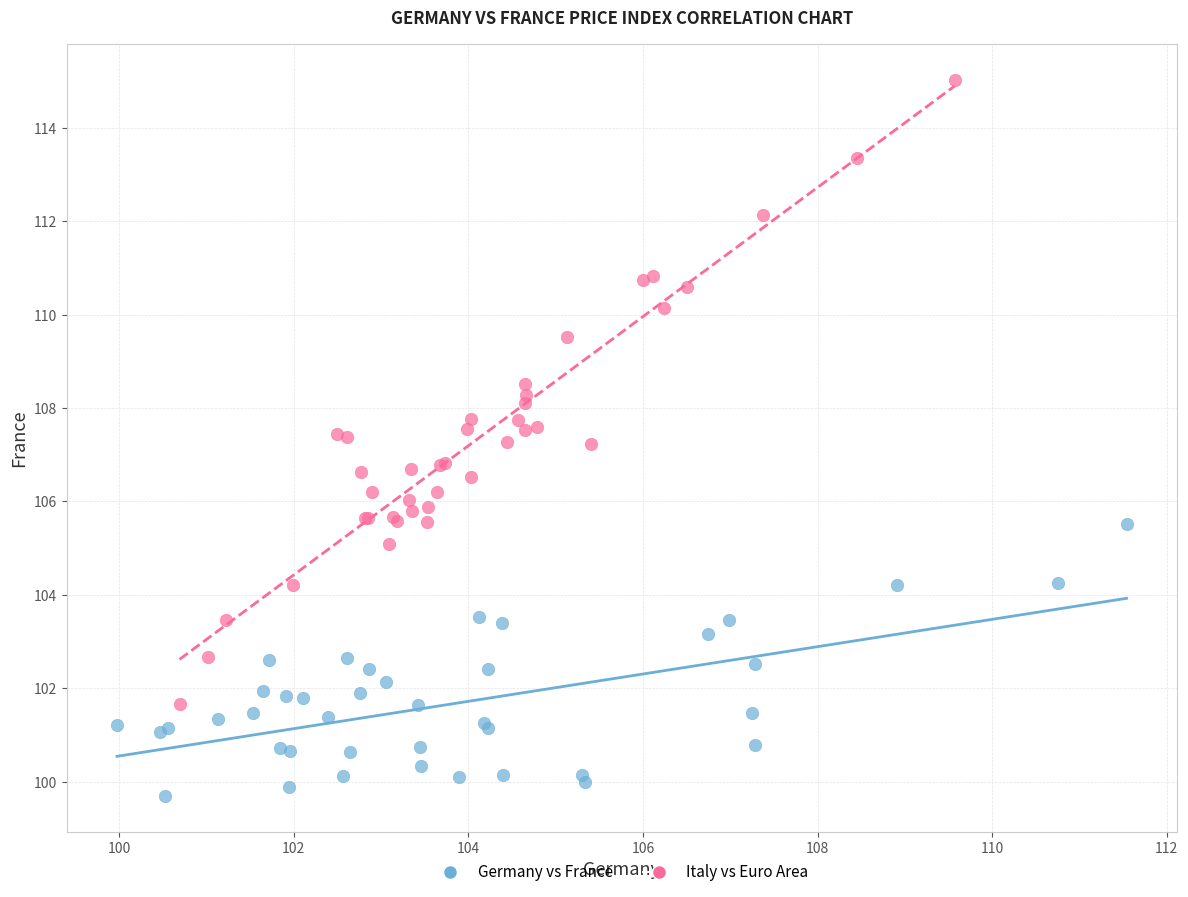

Which series has the largest Y range (max minus min)?

Italy vs Euro Area